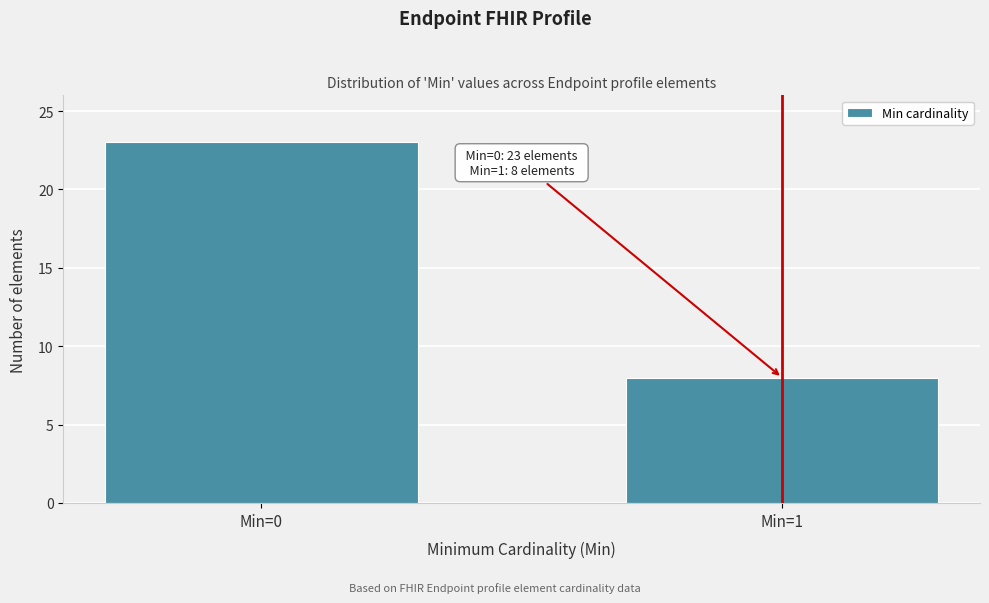

Reading left to right, extract all data points from this chart.

23	8